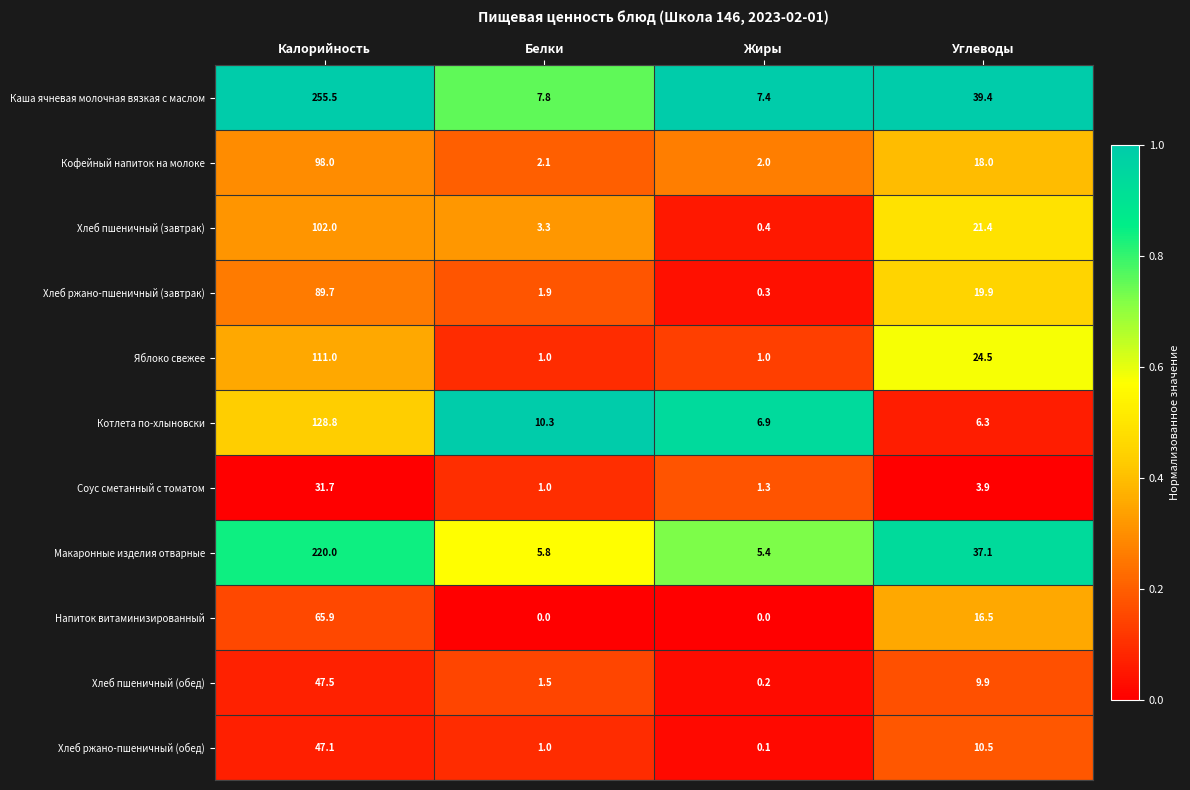

The value of Кофейный напиток на молоке at Белки is 3.1. True or false?

False